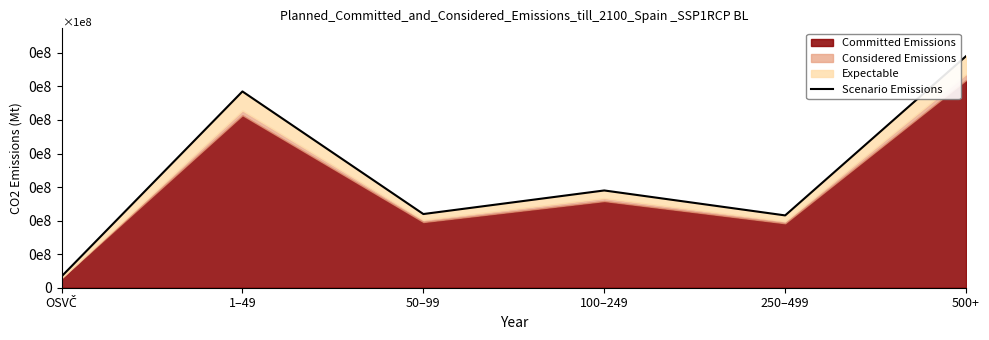

What is the label of the 6th point from the left?

500+